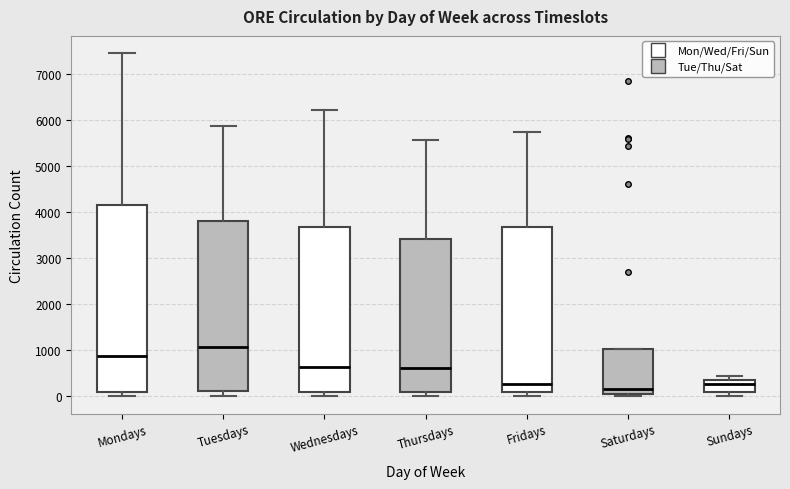

Where is the lower edge of the box for Sundays on the y-axis? The values are not printed on the chart, so give them approximately, as read against the axis.

100